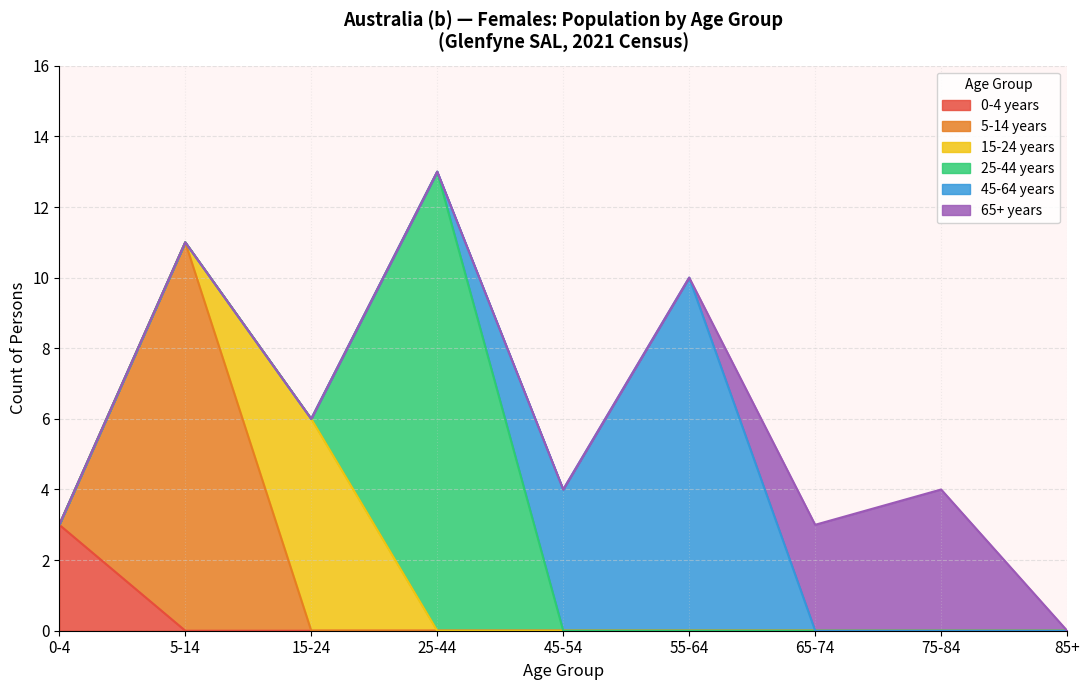

True or false: 15-24 years has more than 2 interior local peaks.

False